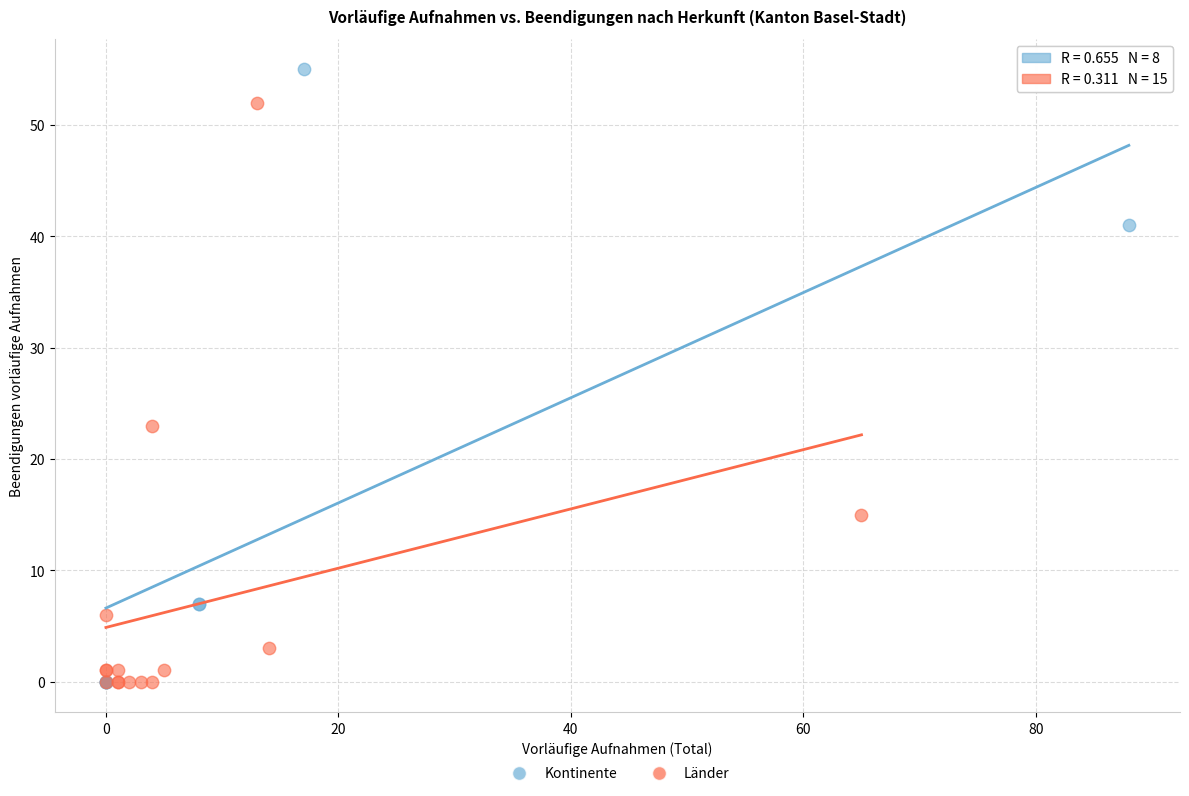

Which series reaches the maximum Y coordinate?

Kontinente